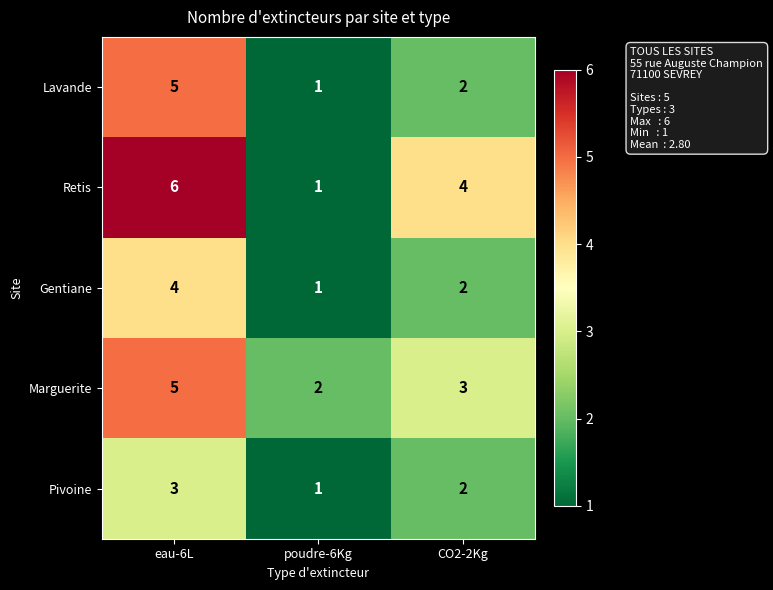

At which category does the chart reach its peak across all series?

eau-6L